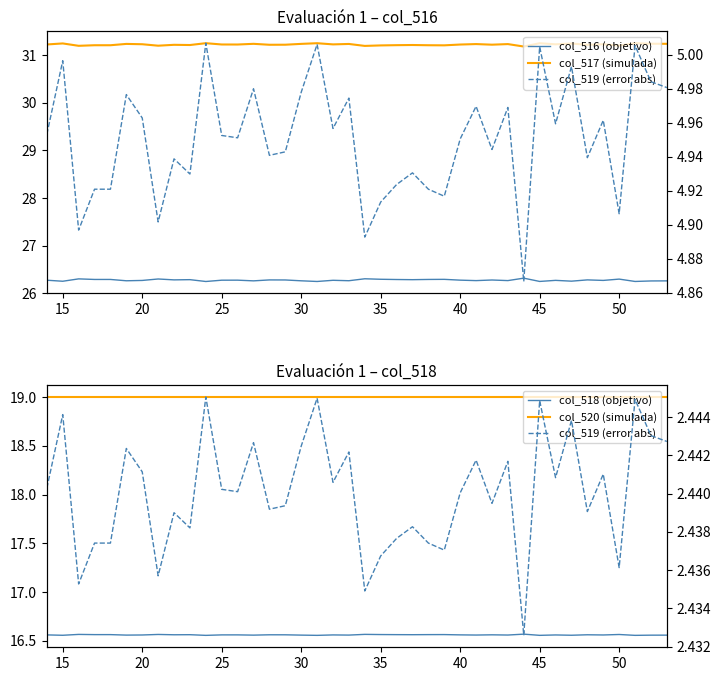

True or false: col_518 (objetivo) has more than 0 interior local peaks.

True